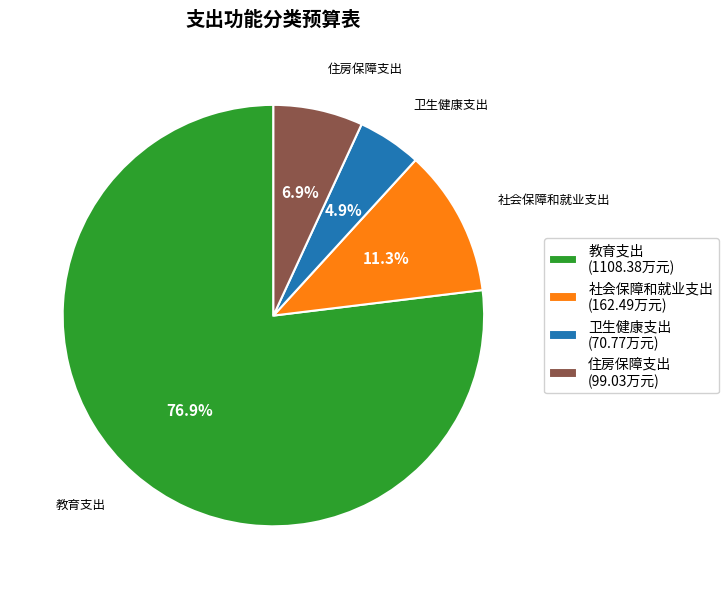

To the nearest percent, what is the average slice percentage?

25%